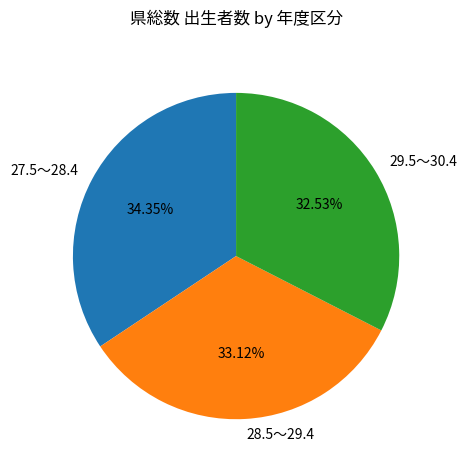

How many slices are in this pie chart?

3